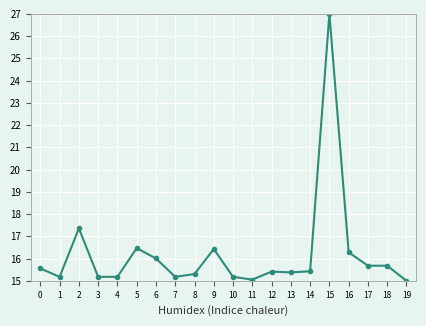

What is the average value?

16.2